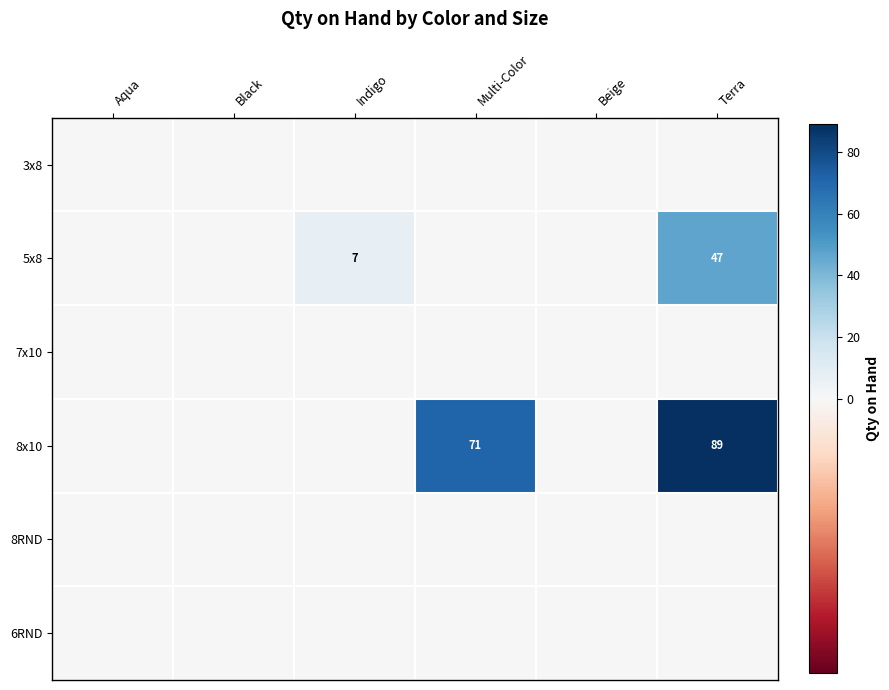

Between Aqua and Indigo, which series saw the biggest shift?

5x8